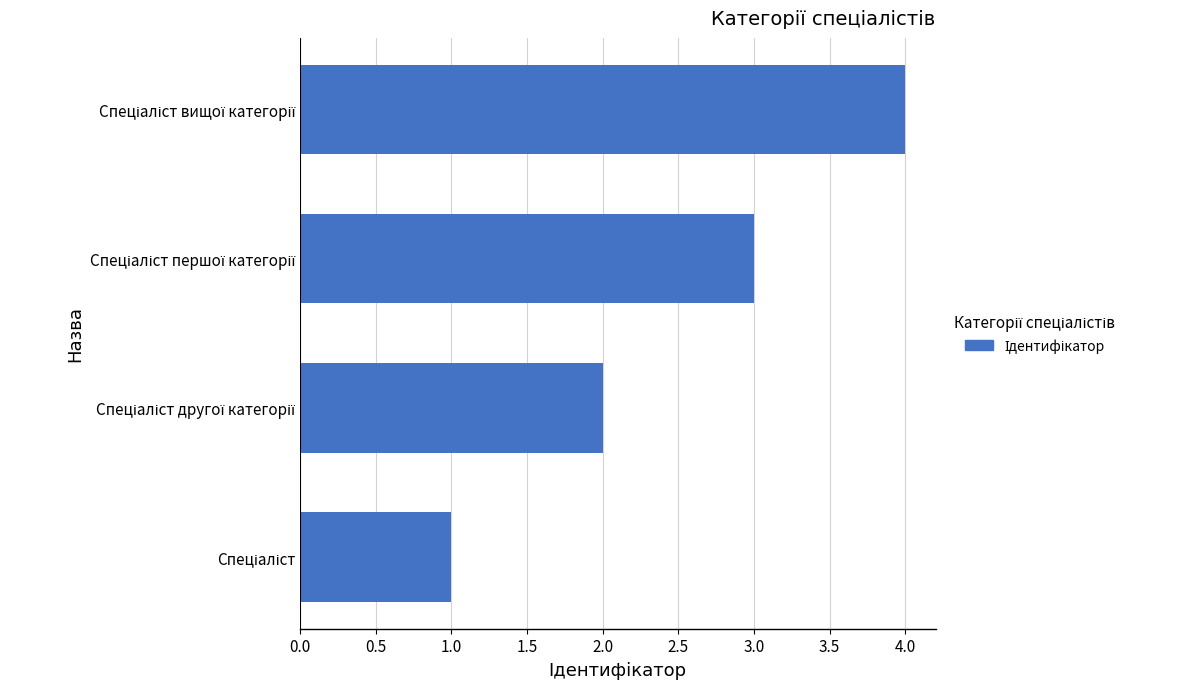

What is the minimum value shown in the chart?

1